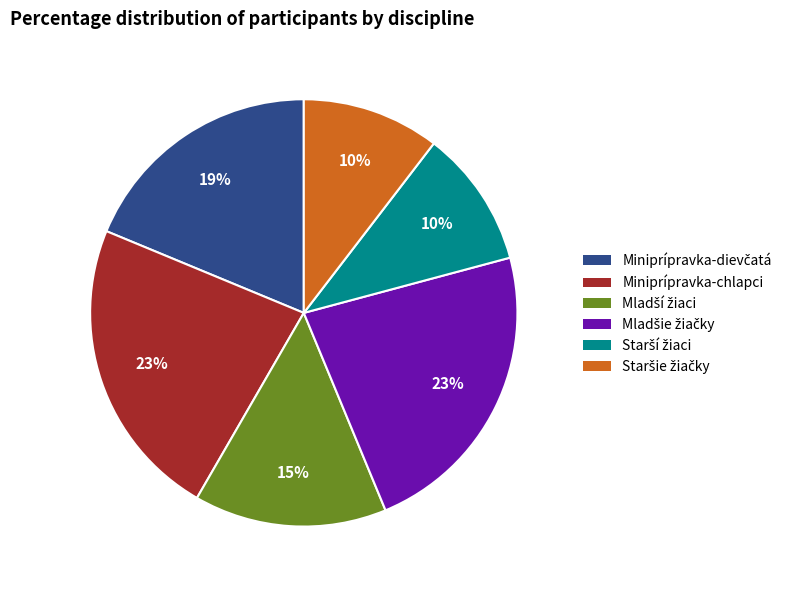

To the nearest percent, what is the average slice percentage?

17%